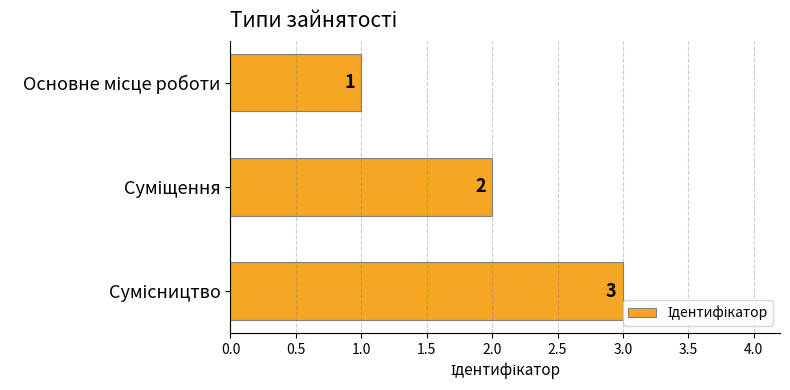

Does the chart contain stacked bars?

No